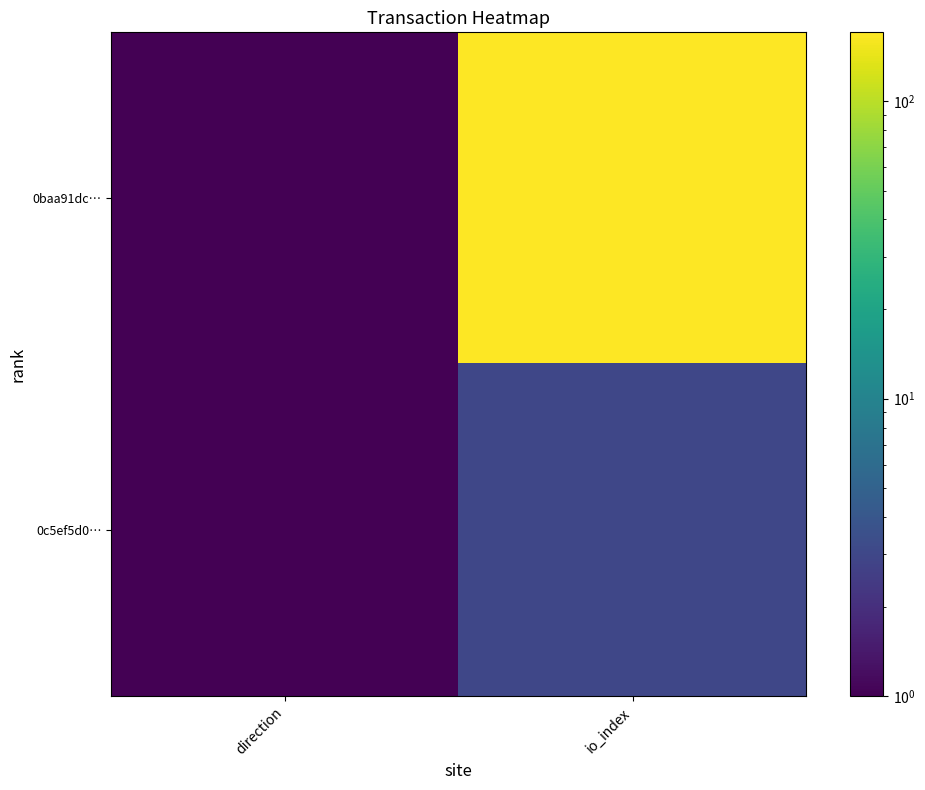

Which series has the largest total across all categories?

0baa91dc…